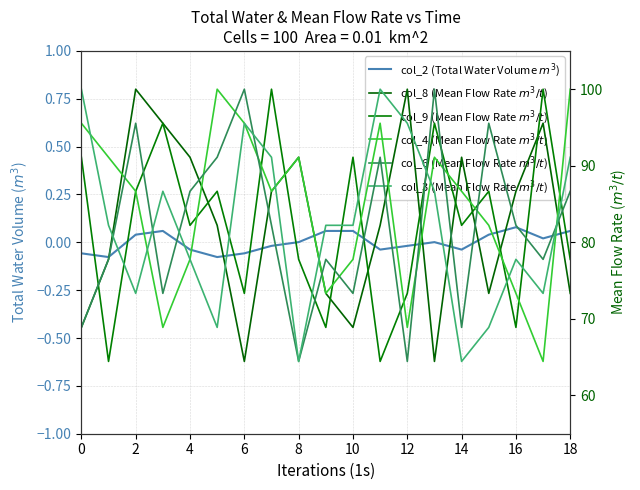

Reading left to right, what are all the values shown in this chart?

col_2 (Total Water Volume $m^3$): -0.1	-0.1	0.0	0.1	-0.0	-0.1	-0.1	-0.0	0.0	0.1	0.1	-0.0	-0.0	0.0	-0.0	0.0	0.1	0.0	0.1
col_8 (Mean Flow Rate $m^3/t$): 68.9	77.8	100.0	95.6	91.1	82.2	64.4	86.7	91.1	73.3	68.9	82.2	100.0	64.4	91.1	73.3	86.7	95.6	73.3
col_9 (Mean Flow Rate $m^3/t$): 91.1	64.4	86.7	95.6	82.2	86.7	73.3	100.0	77.8	68.9	91.1	64.4	73.3	95.6	82.2	86.7	68.9	100.0	77.8
col_4 (Mean Flow Rate $m^3/t$): 95.6	91.1	86.7	68.9	77.8	100.0	95.6	86.7	91.1	73.3	77.8	95.6	68.9	91.1	86.7	82.2	73.3	64.4	100.0
col_6 (Mean Flow Rate $m^3/t$): 68.9	77.8	95.6	73.3	86.7	91.1	100.0	82.2	64.4	77.8	73.3	91.1	64.4	100.0	68.9	95.6	82.2	77.8	86.7
col_3 (Mean Flow Rate $m^3/t$): 100.0	82.2	73.3	86.7	77.8	68.9	95.6	91.1	64.4	82.2	82.2	100.0	95.6	86.7	64.4	68.9	77.8	73.3	91.1